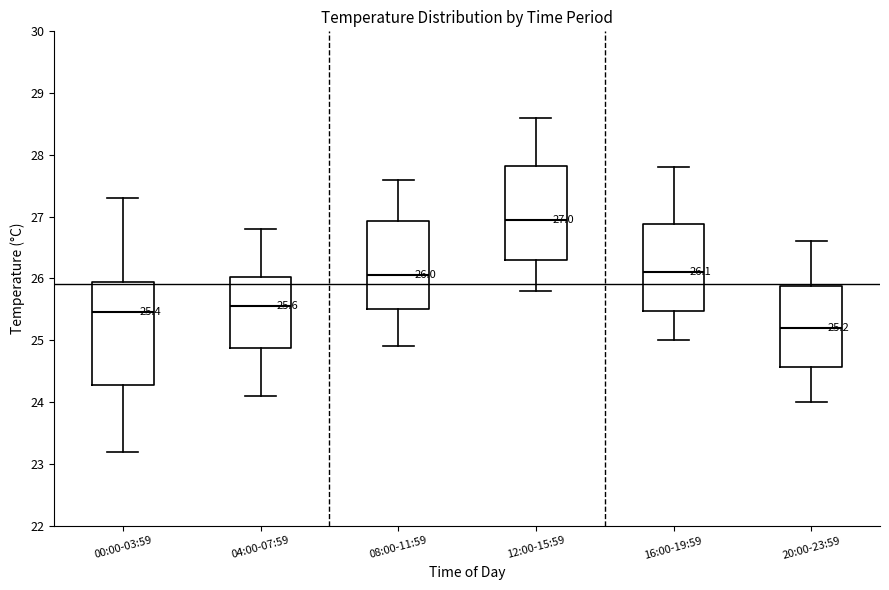

Which box's median line is the highest?

12:00-15:59